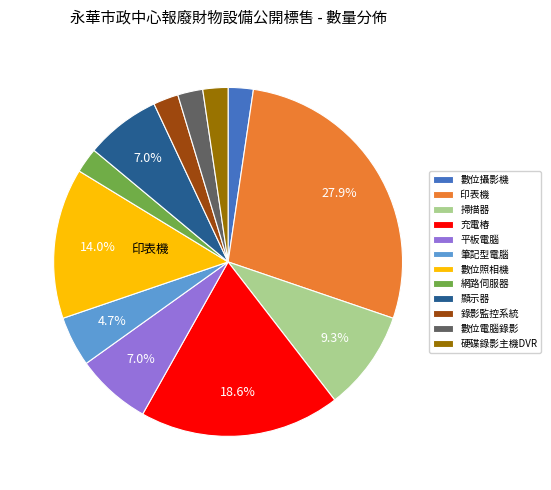

Between 顯示器 and 數位攝影機, which is larger?

顯示器